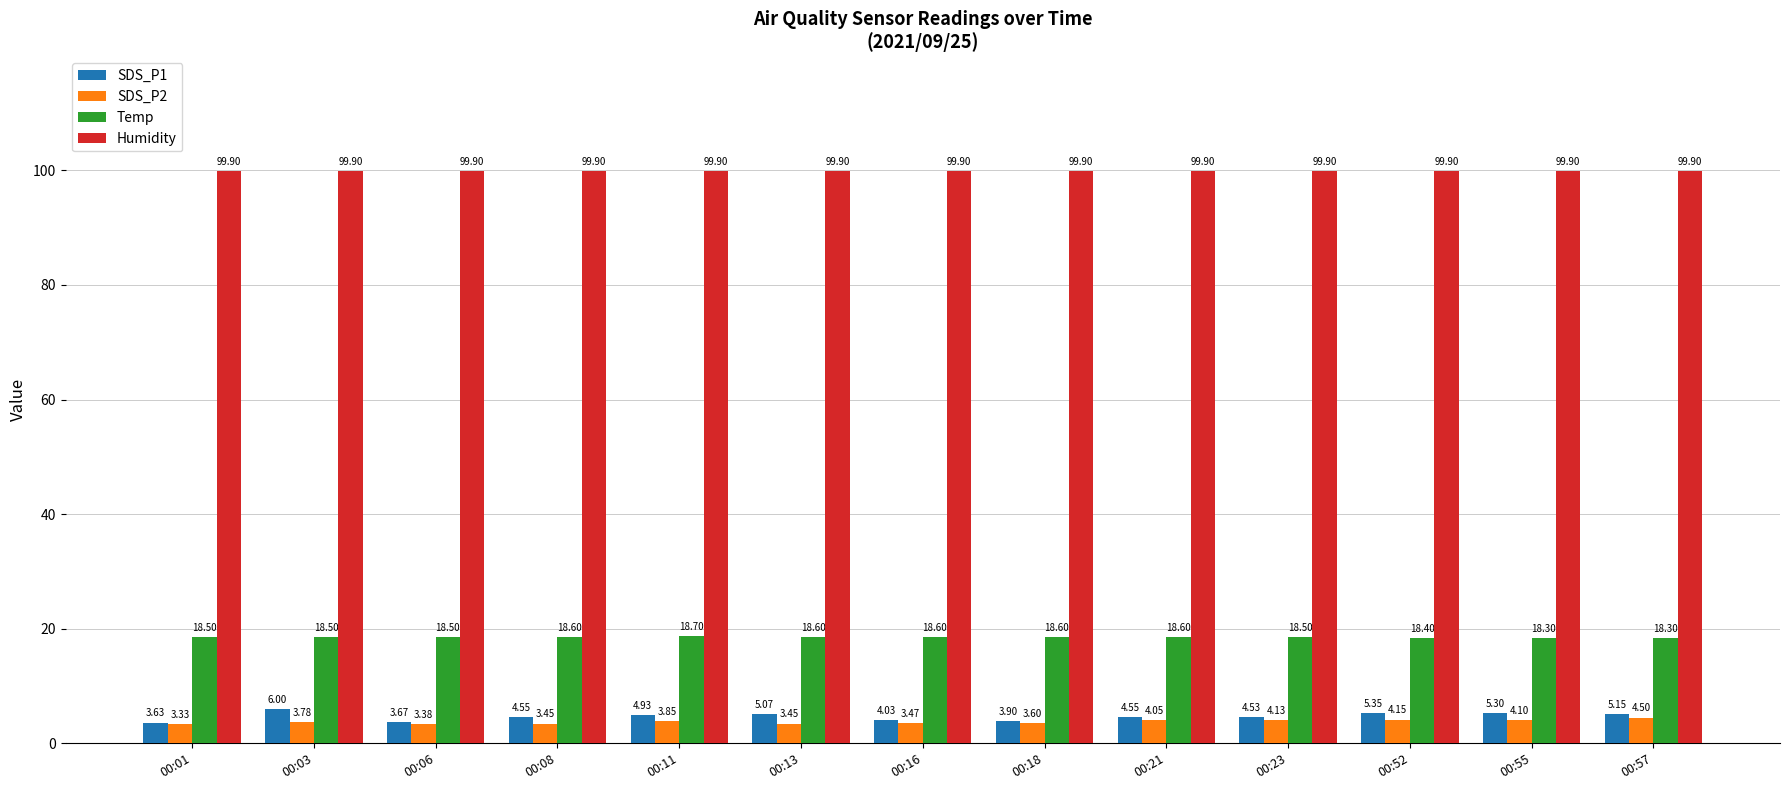

Rank the series at 00:03 from highest to lowest value.

Humidity, Temp, SDS_P1, SDS_P2